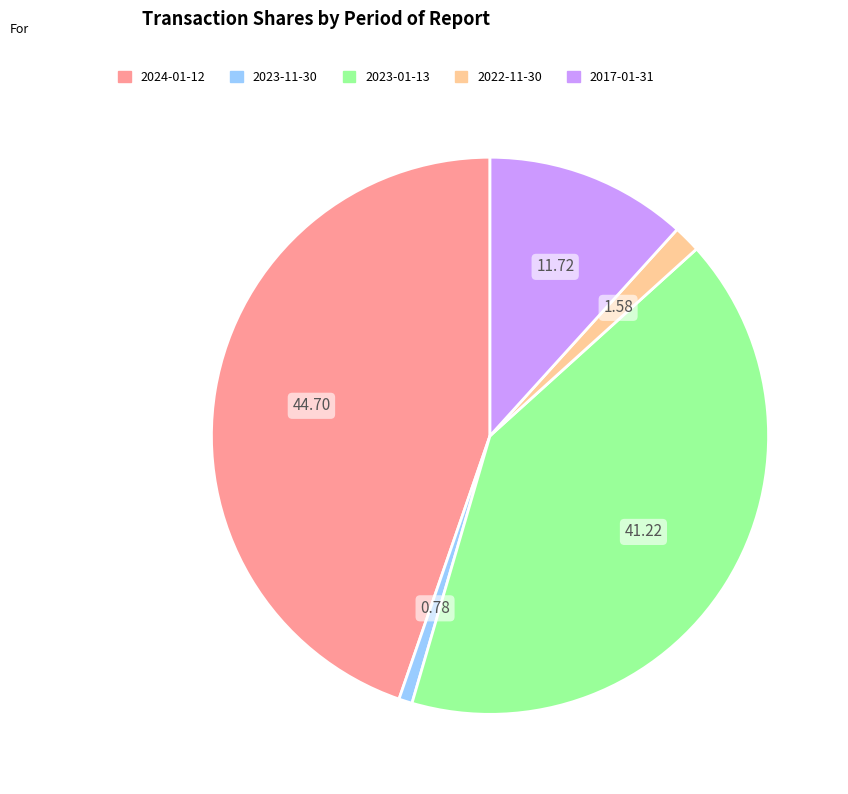

Is 2022-11-30 the majority of the pie?

No